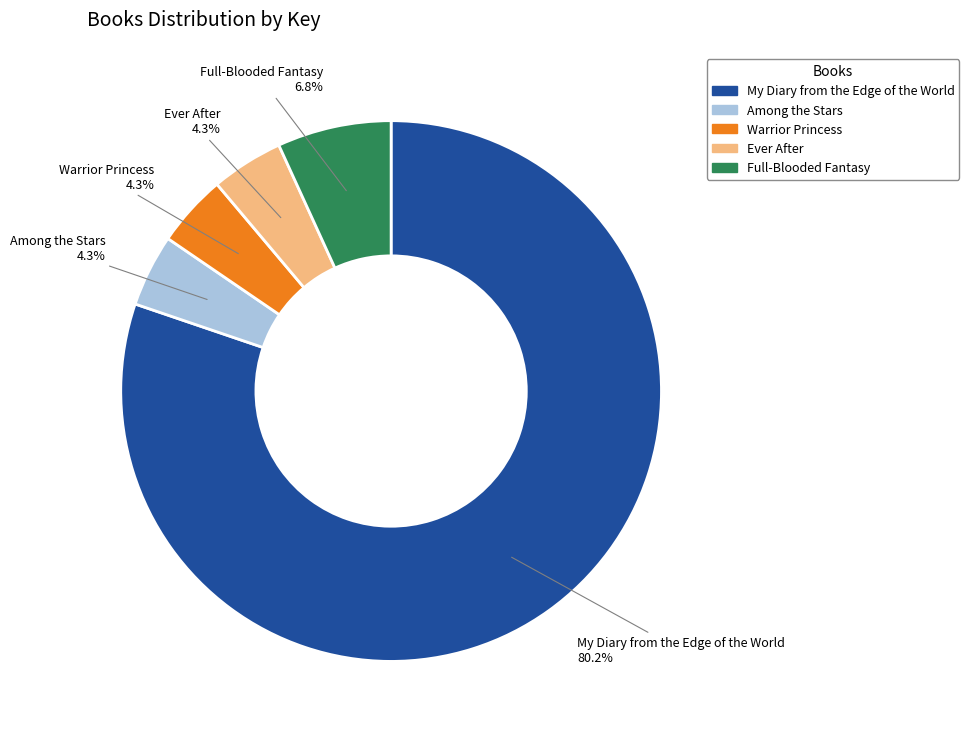

To the nearest percent, what is the combined percentage of Warrior Princess and Ever After?

9%